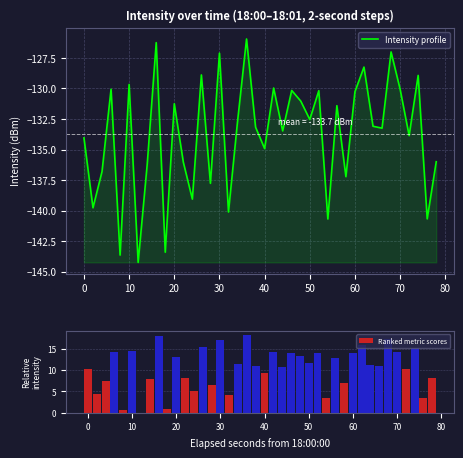

At which label is Ranked metric scores closest to 9?

40